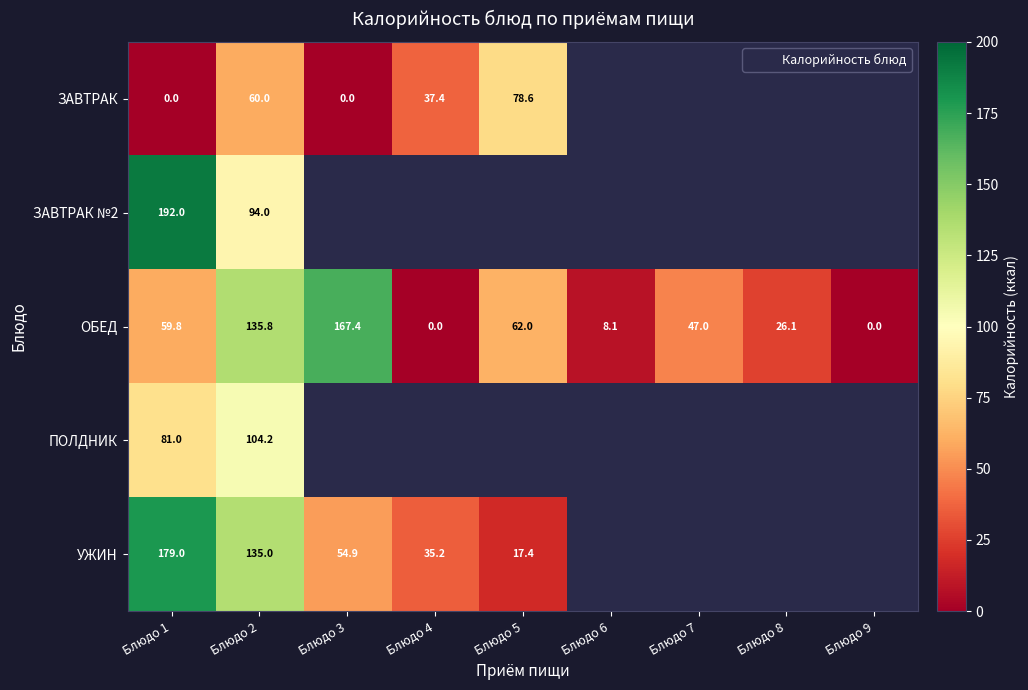

Which label corresponds to the largest value in the chart?

Блюдо 1